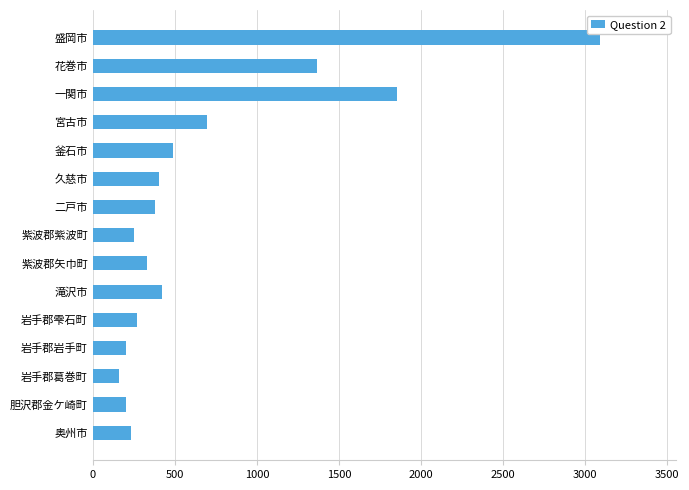

What is the change in value from 宮古市 to 二戸市?

-317